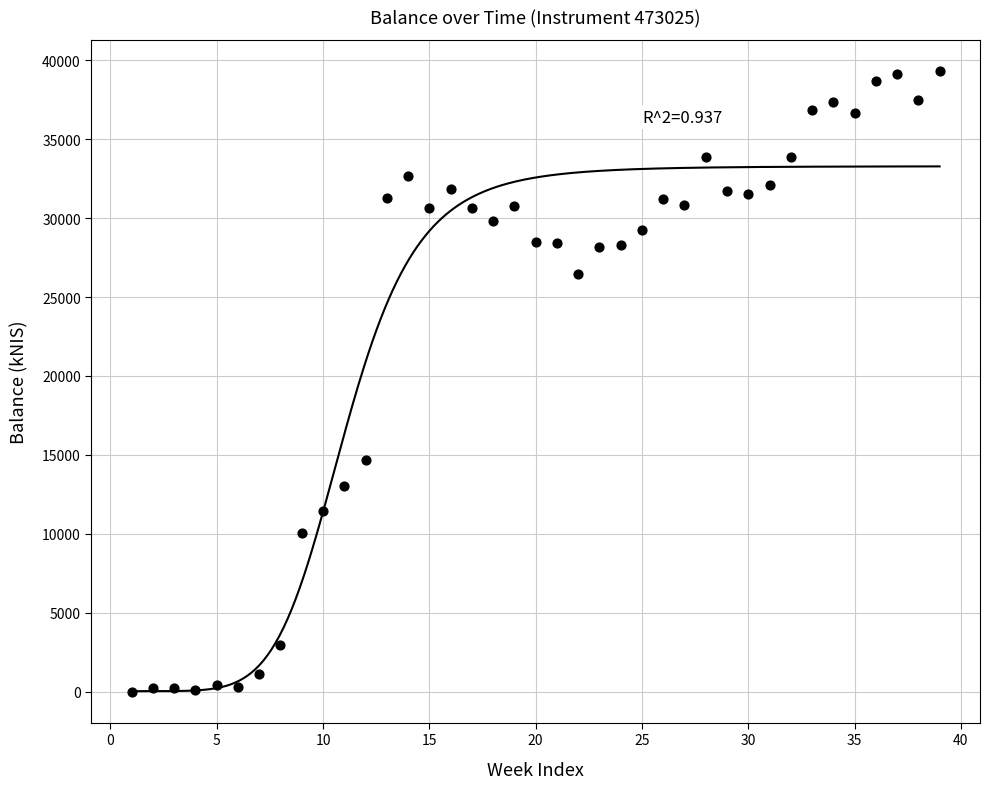

What is the range of X values (max minus min)?

38.0